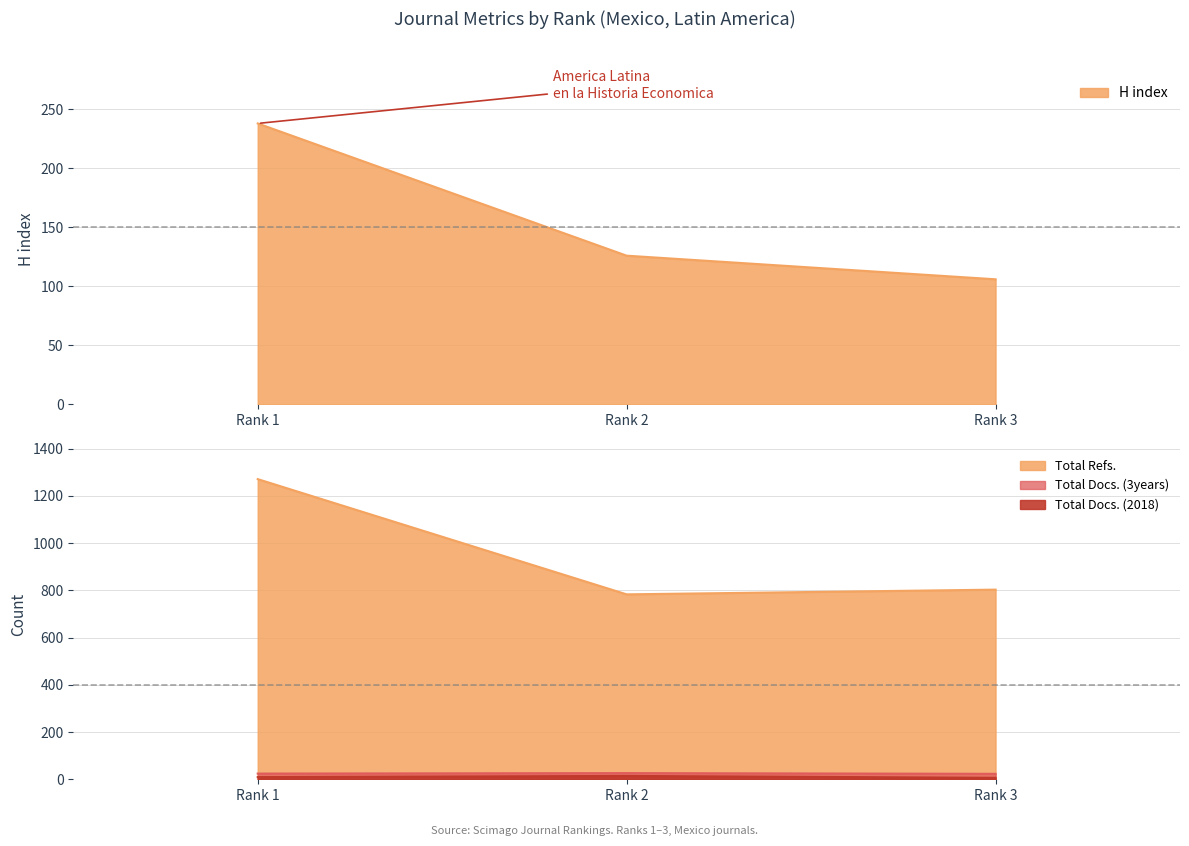

What is the spread (max minus min) of values at Rank 3?

797